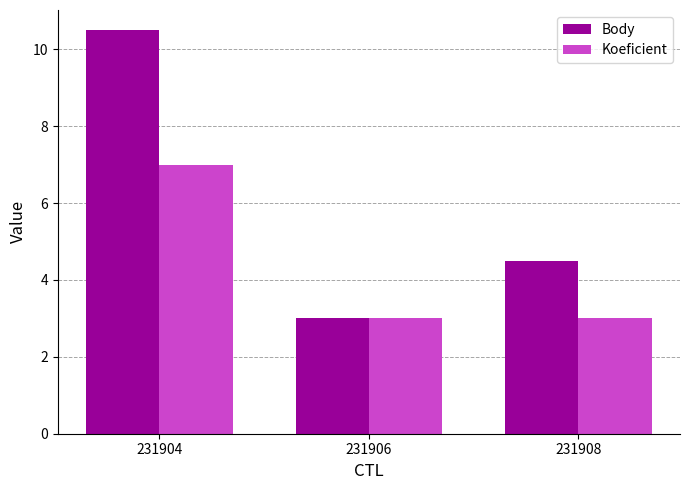

Which series has the widest spread of values?

Body